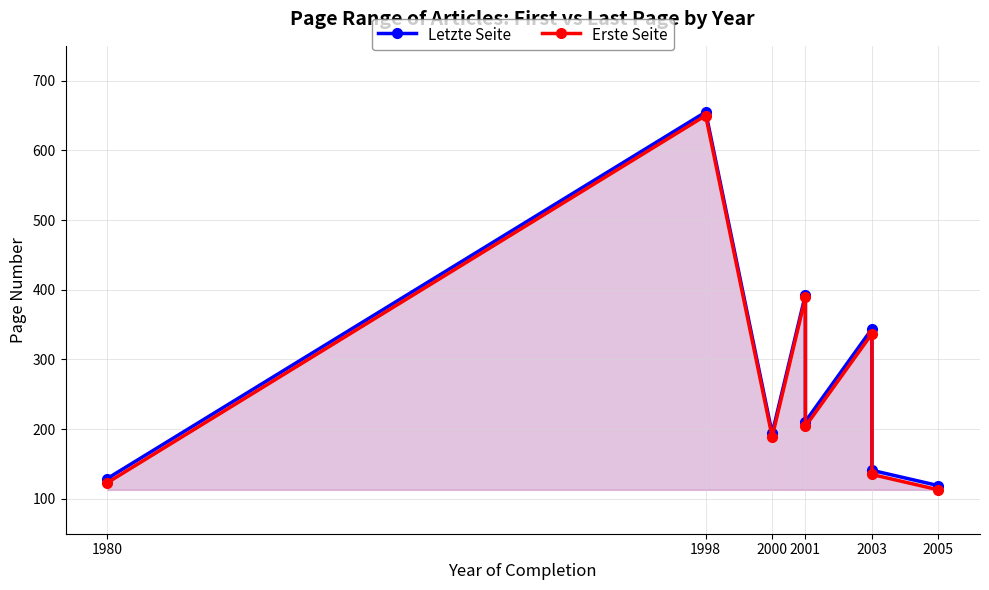

True or false: Erste Seite and Letzte Seite intersect in this chart.

False